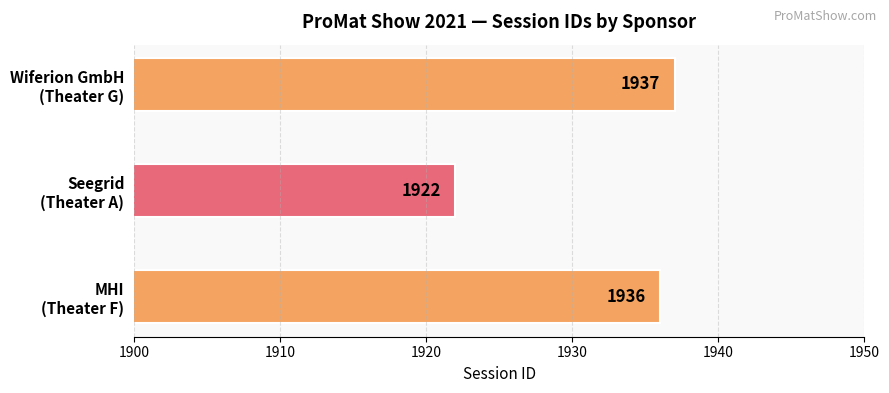

What is the value of the 3rd bar from the top?

1936